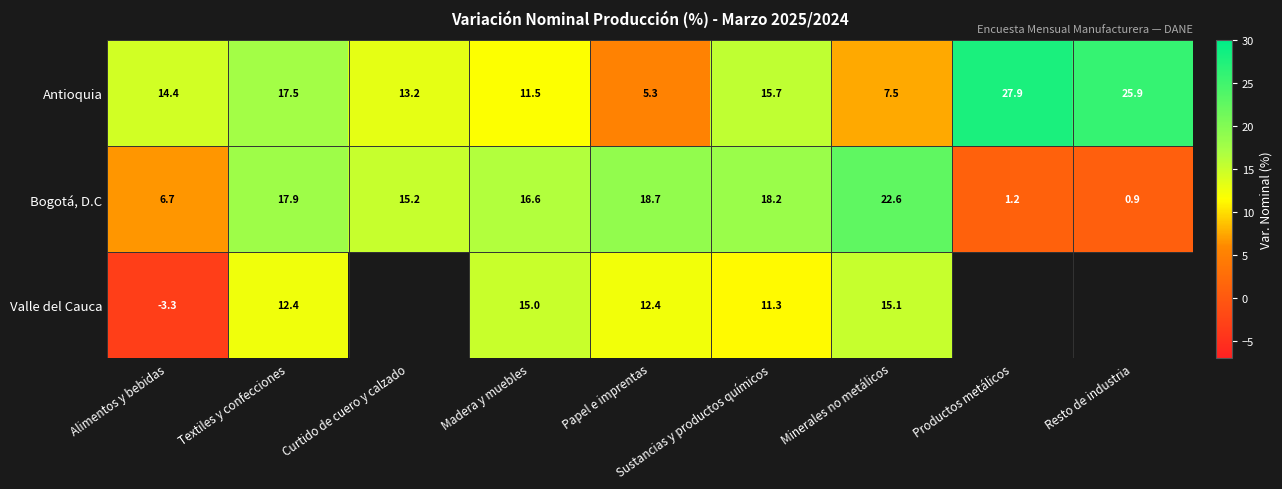

Rank the categories by Antioquia value from highest to lowest.

Productos metálicos, Resto de industria, Textiles y confecciones, Sustancias y productos químicos, Alimentos y bebidas, Curtido de cuero y calzado, Madera y muebles, Minerales no metálicos, Papel e imprentas